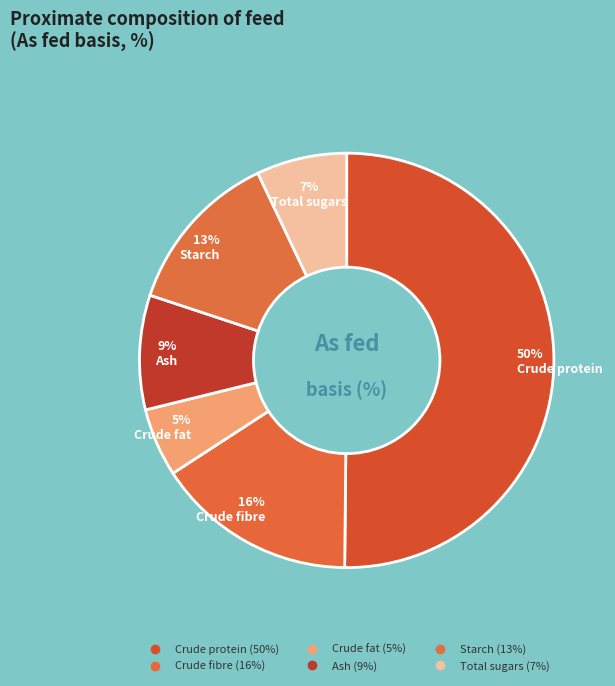

To the nearest percent, what portion does Starch represent?

13%